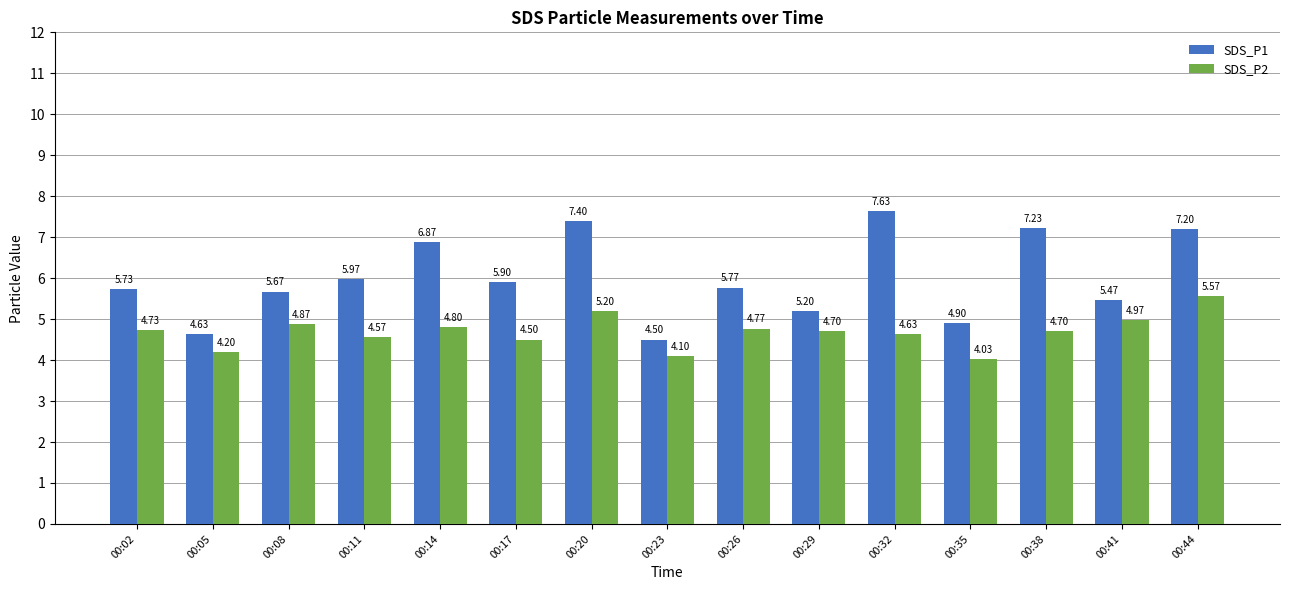

What is the total value across all series at 00:17?

10.4